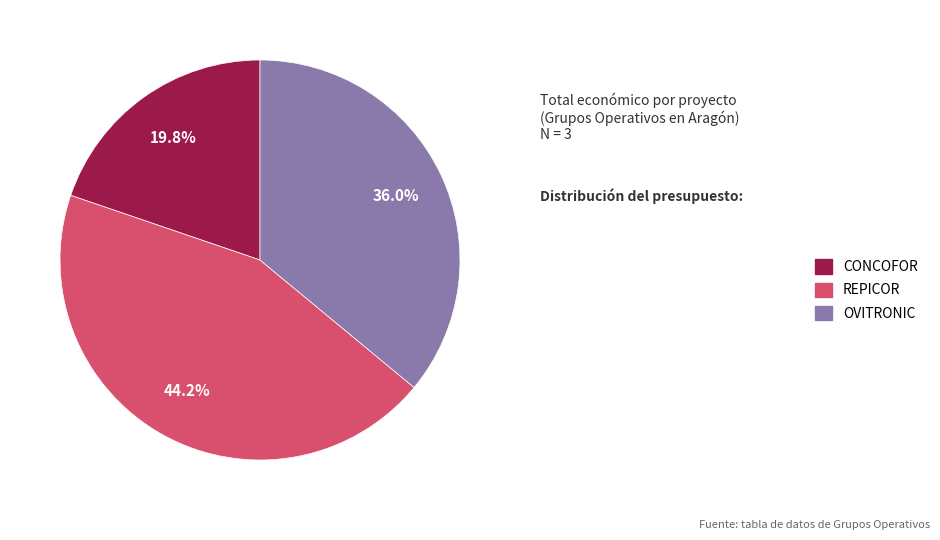

To the nearest percent, what percentage of the pie is CONCOFOR?

20%